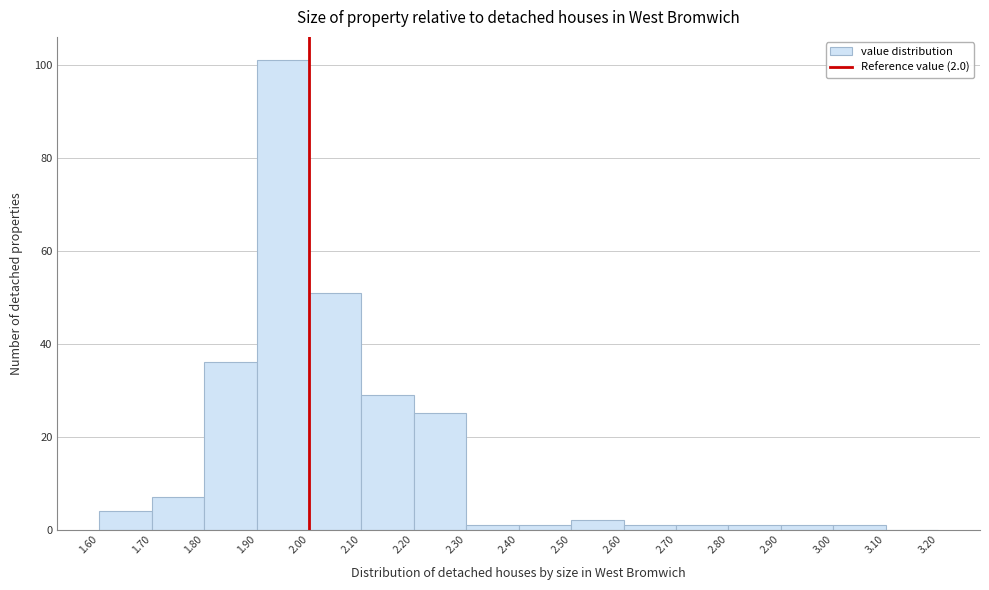

Over which range of the x-axis is the bar tallest?

1.90 to 2.00